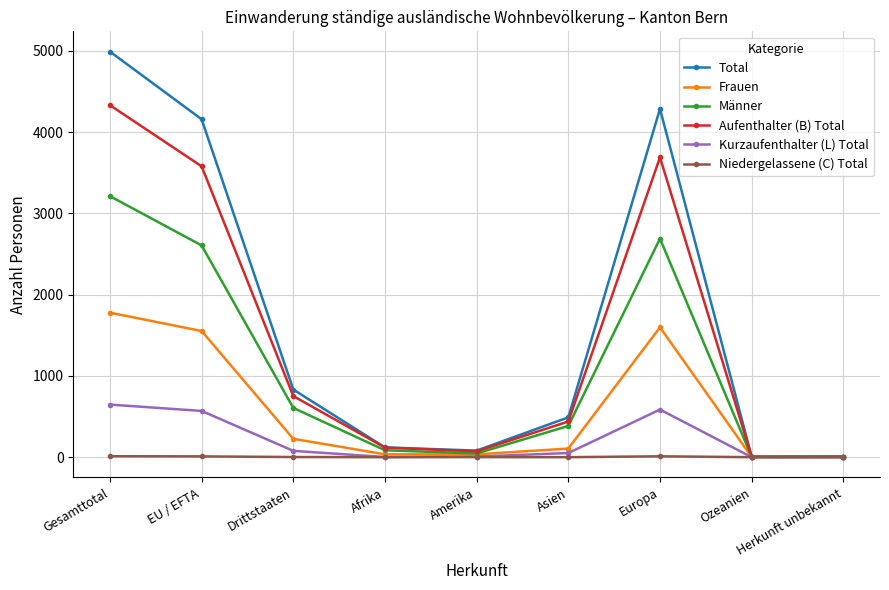

Which series changed the most between Asien and Herkunft unbekannt?

Total